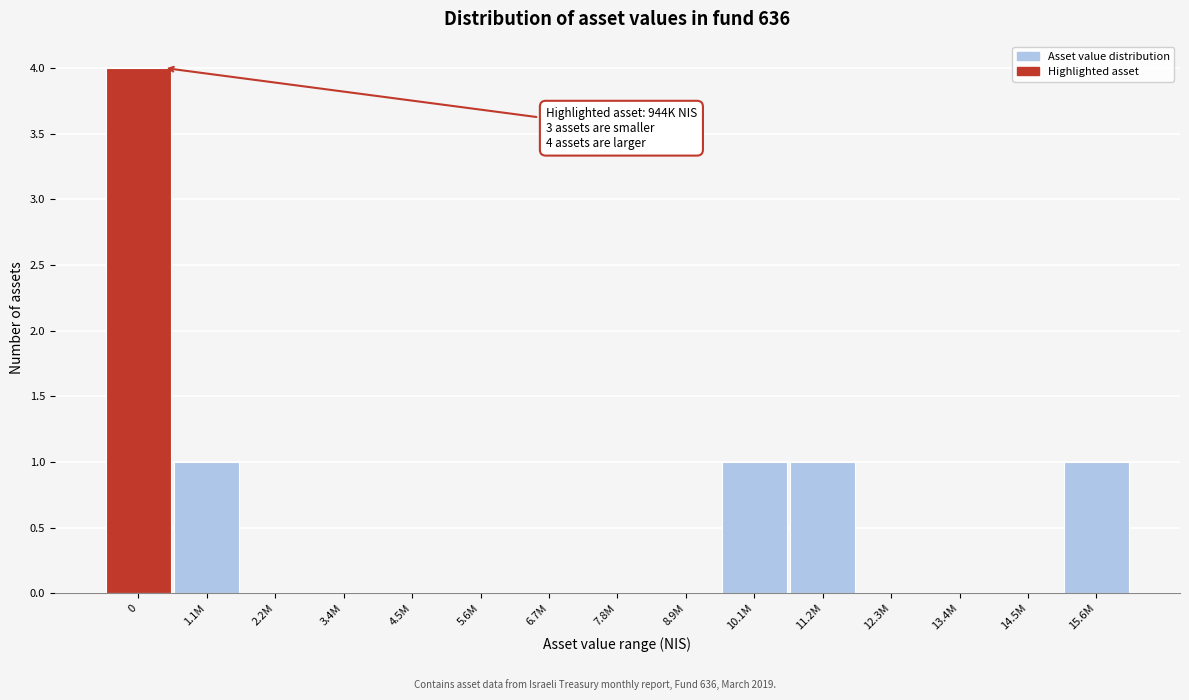

Reading right to left, what are all the values shown in this chart?

15.6M=1	14.5M=0	13.4M=0	12.3M=0	11.2M=1	10.1M=1	8.9M=0	7.8M=0	6.7M=0	5.6M=0	4.5M=0	3.4M=0	2.2M=0	1.1M=1	0=4